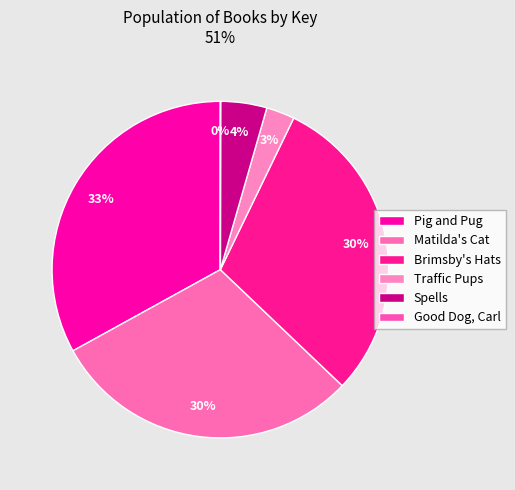

To the nearest percent, what is the combined percentage of Pig and Pug and Spells?

37%